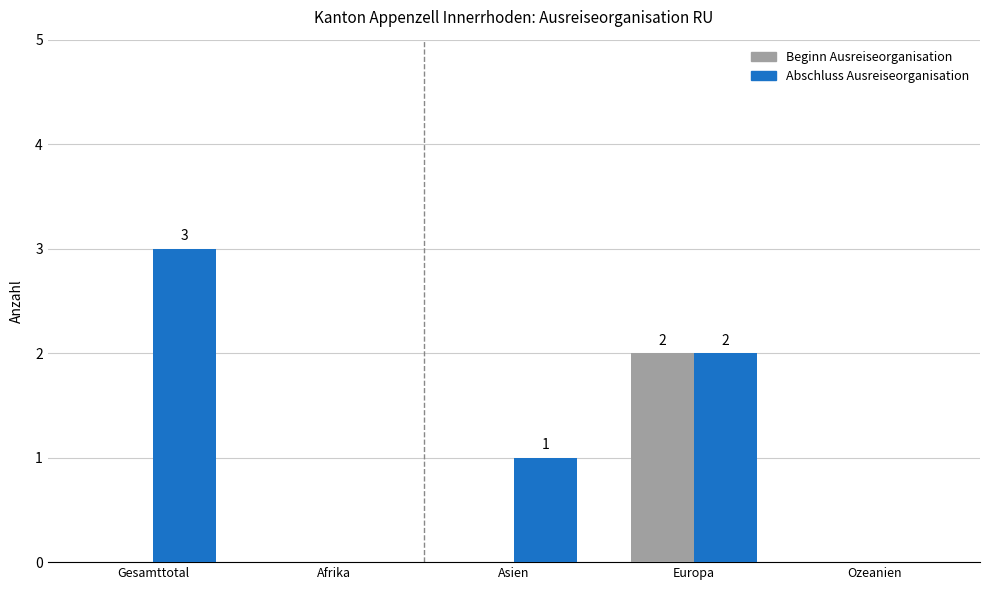

Where does the Abschluss Ausreiseorganisation series first go above 1?

Gesamttotal